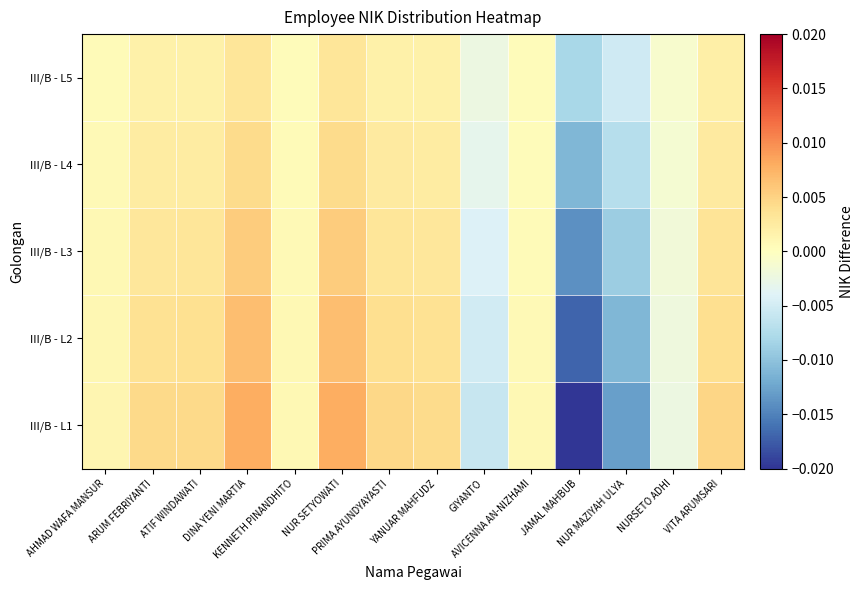

Rank the series by their average value, from lowest to highest.

III/B - L5, III/B - L4, III/B - L3, III/B - L2, III/B - L1